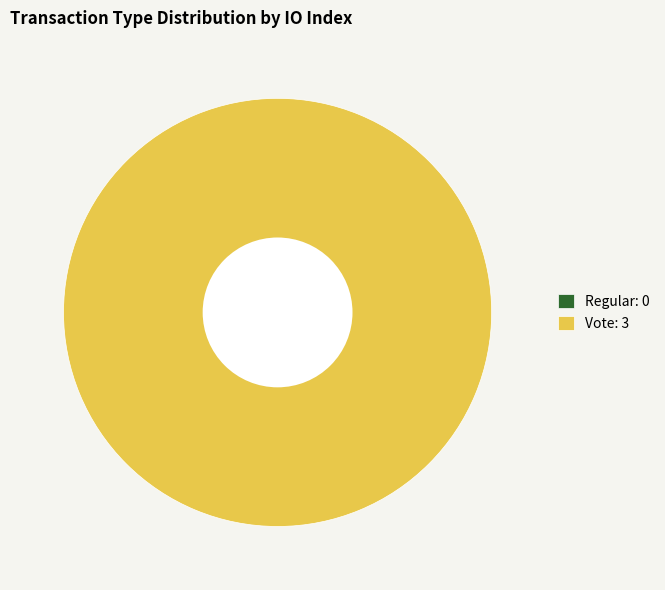

To the nearest percent, what percentage of the pie is Vote?

100%